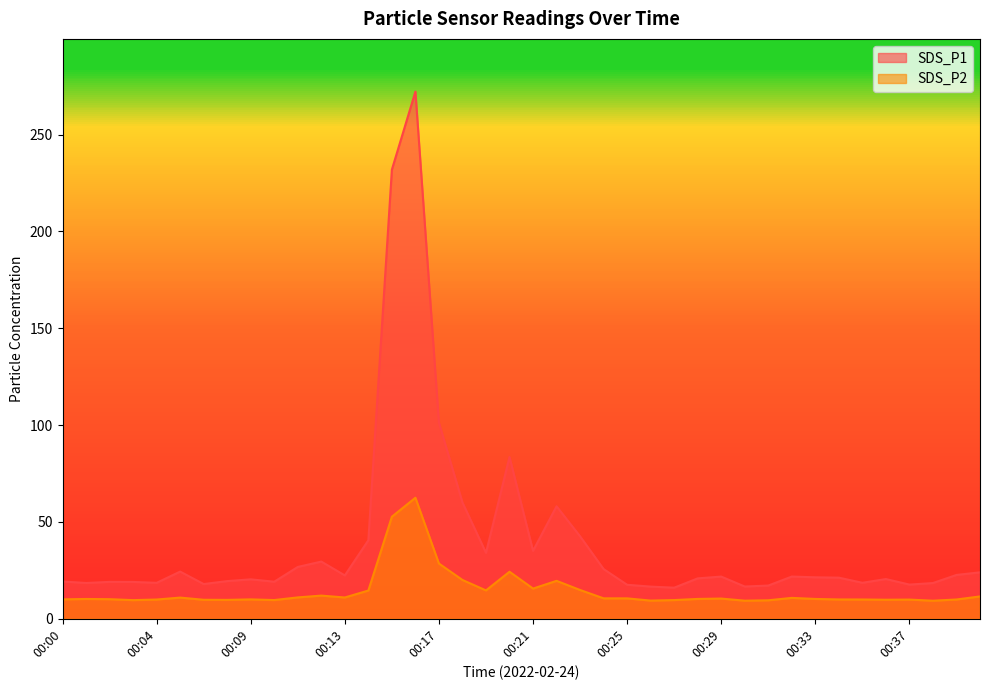

Does the chart display data point markers on the line(s)?

No